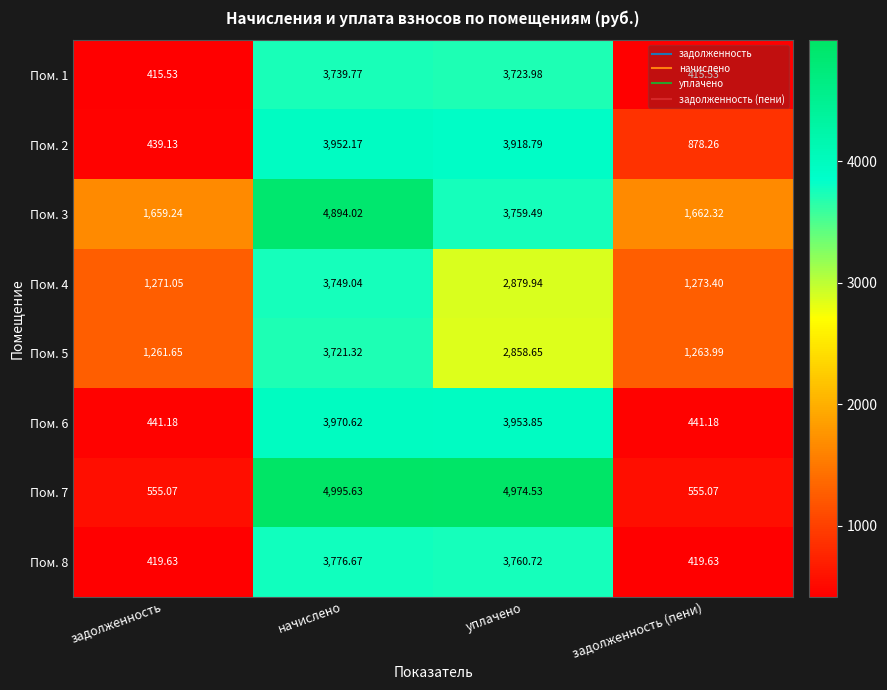

List the labels in order of Пом. 4 value, largest first.

начислено, уплачено, задолженность (пени), задолженность